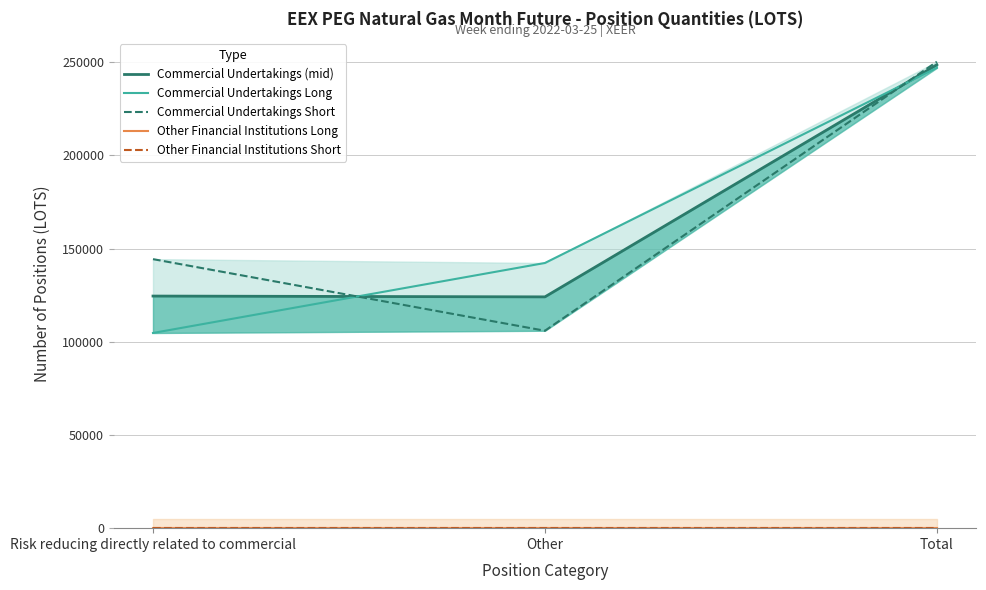

How many values in the Commercial Undertakings Long series are below 142236?

1